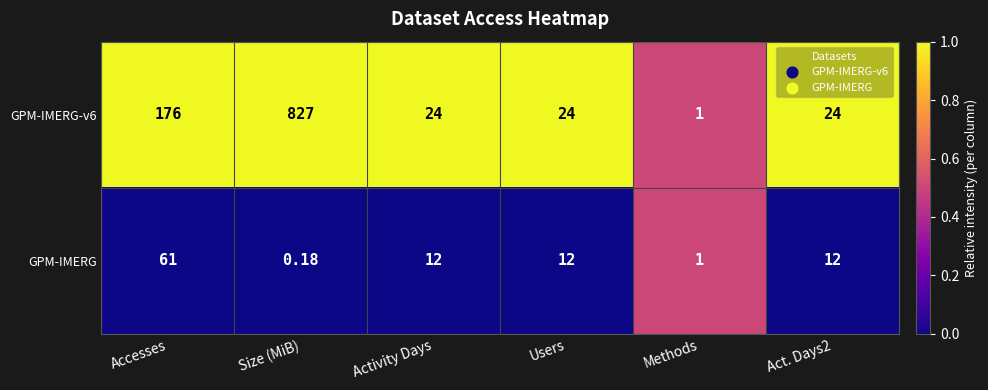

Where does the GPM-IMERG-v6 series first go above 24?

Accesses